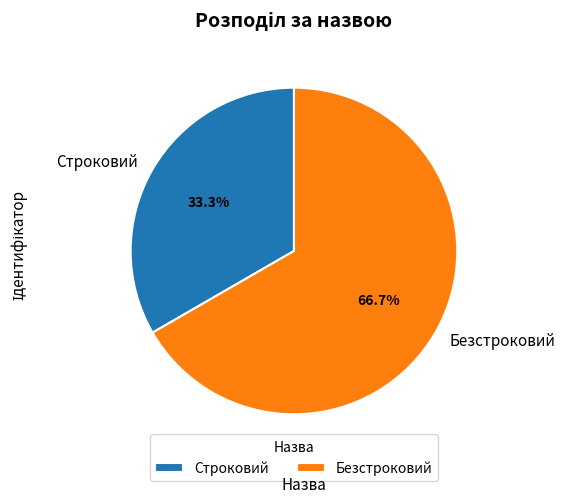

Does any single category account for the majority?

Yes